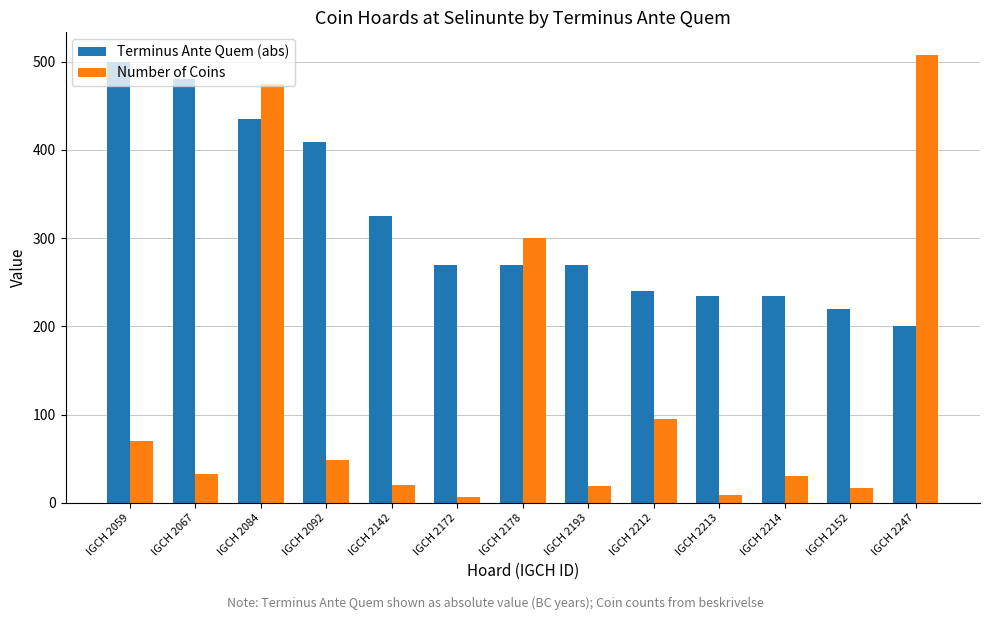

The Terminus Ante Quem (abs) series shows 220 at IGCH 2152. True or false?

True